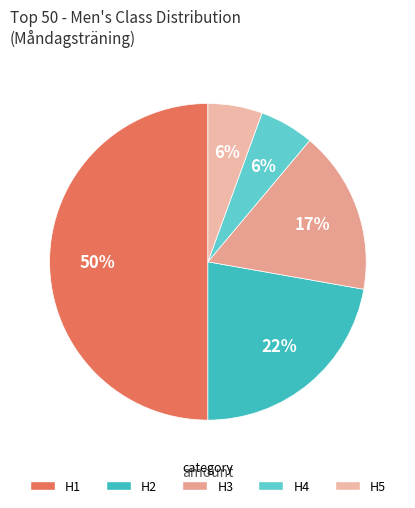

To the nearest percent, what percentage of the pie is H3?

17%